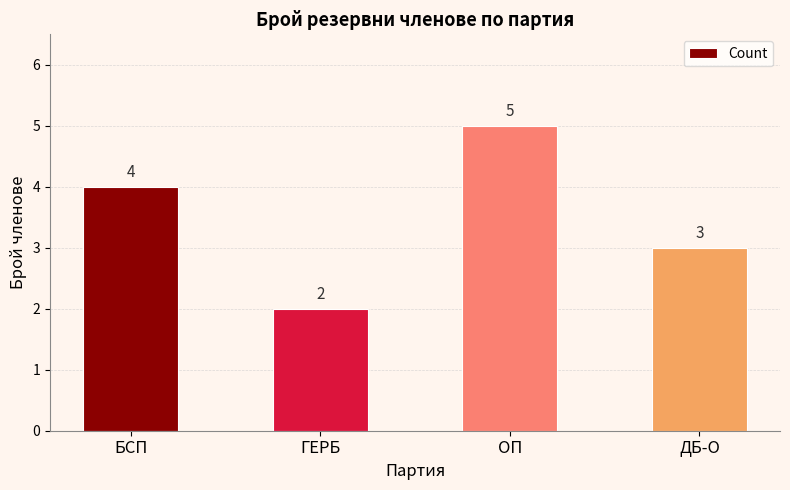

How many series are shown in this chart?

1